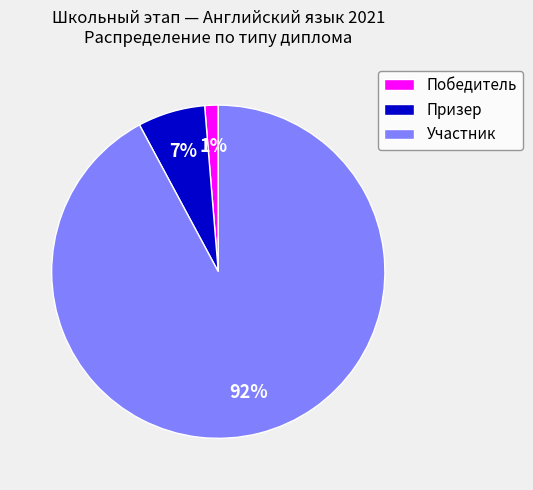

Which slice represents more than half of the pie?

Участник